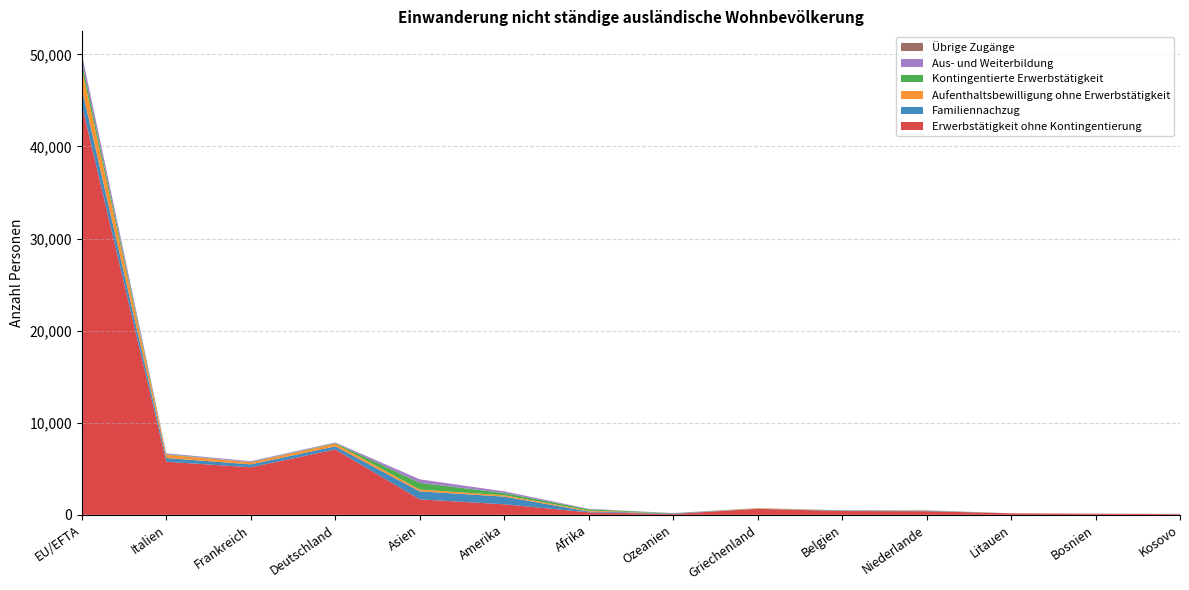

Reading left to right, extract all data points from this chart.

Erwerbstätigkeit ohne Kontingentierung: EU/EFTA=44486	Italien=5765	Frankreich=5161	Deutschland=7095	Asien=1677	Amerika=1145	Afrika=269	Ozeanien=97	Griechenland=651	Belgien=410	Niederlande=387	Litauen=161	Bosnien=115	Kosovo=71
Familiennachzug: EU/EFTA=1771	Italien=403	Frankreich=319	Deutschland=337	Asien=867	Amerika=830	Afrika=99	Ozeanien=60	Griechenland=19	Belgien=58	Niederlande=67	Litauen=2	Bosnien=0	Kosovo=0
Aufenthaltsbewilligung ohne Erwerbstätigkeit: EU/EFTA=2185	Italien=357	Frankreich=213	Deutschland=290	Asien=200	Amerika=146	Afrika=92	Ozeanien=4	Griechenland=48	Belgien=17	Niederlande=28	Litauen=5	Bosnien=5	Kosovo=8
Kontingentierte Erwerbstätigkeit: EU/EFTA=752	Italien=52	Frankreich=30	Deutschland=69	Asien=725	Amerika=249	Afrika=147	Ozeanien=16	Griechenland=10	Belgien=8	Niederlande=4	Litauen=1	Bosnien=7	Kosovo=2
Aus- und Weiterbildung: EU/EFTA=788	Italien=97	Frankreich=94	Deutschland=61	Asien=383	Amerika=177	Afrika=39	Ozeanien=13	Griechenland=4	Belgien=7	Niederlande=5	Litauen=0	Bosnien=1	Kosovo=22
Übrige Zugänge: EU/EFTA=14	Italien=0	Frankreich=5	Deutschland=3	Asien=1	Amerika=0	Afrika=0	Ozeanien=0	Griechenland=0	Belgien=0	Niederlande=0	Litauen=0	Bosnien=0	Kosovo=1